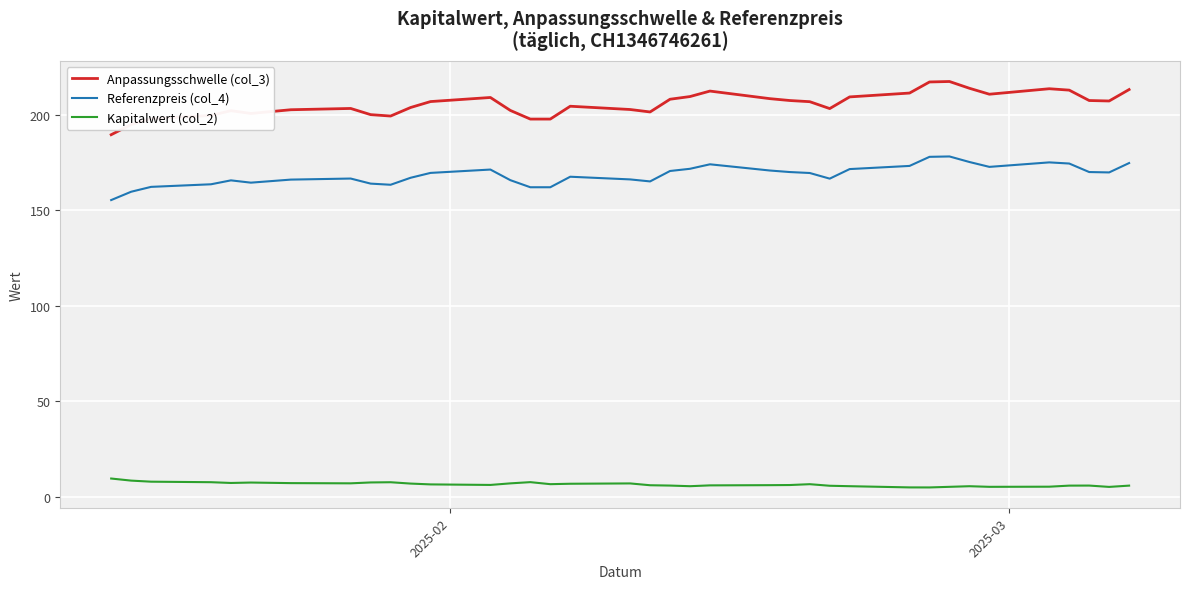

List the series in order of their overall mean, lowest first.

Kapitalwert (col_2), Referenzpreis (col_4), Anpassungsschwelle (col_3)